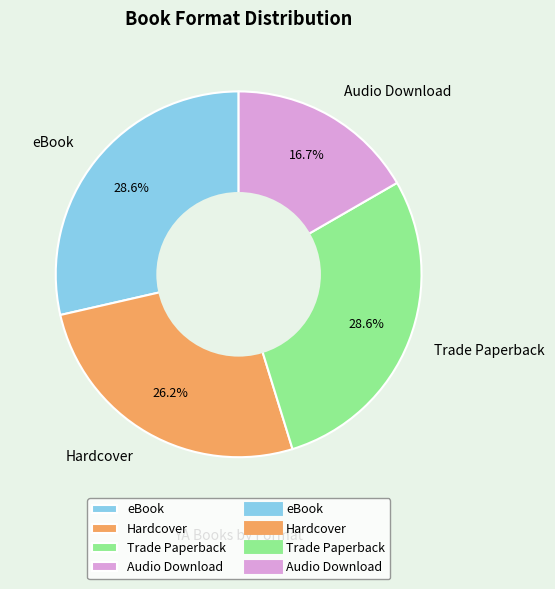

Approximately how many times larger is the value at Audio Download compared to Trade Paperback?

0.6